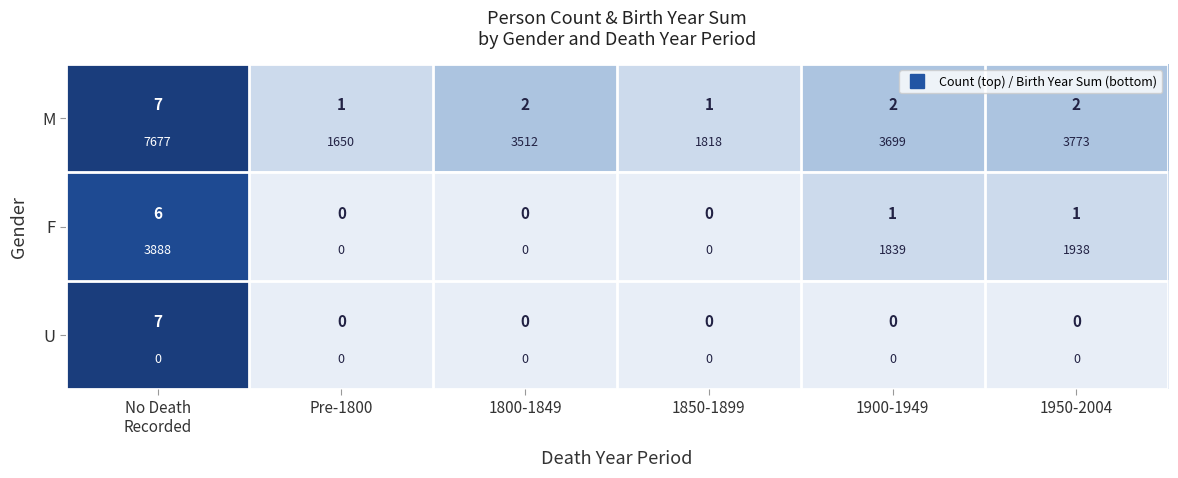

Between No Death Recorded and 1800-1849, which series saw the biggest shift?

U